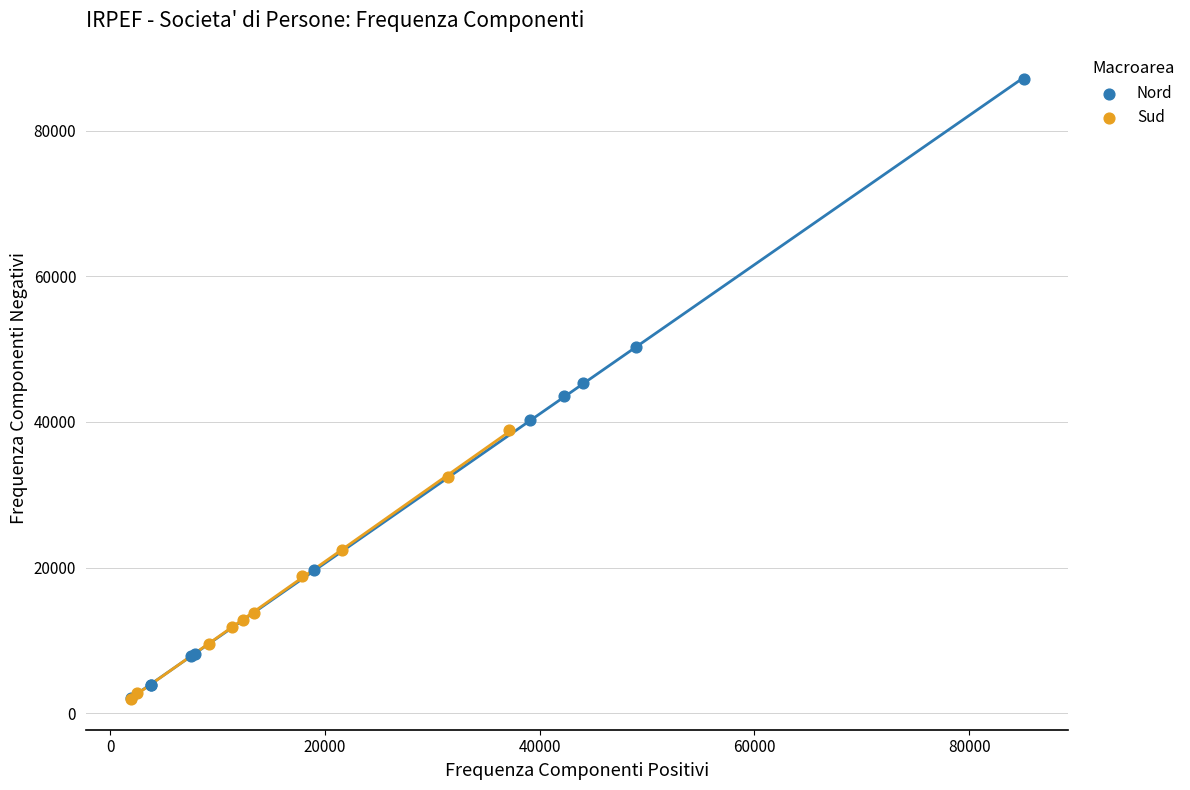

Which series has the largest Y range (max minus min)?

Nord